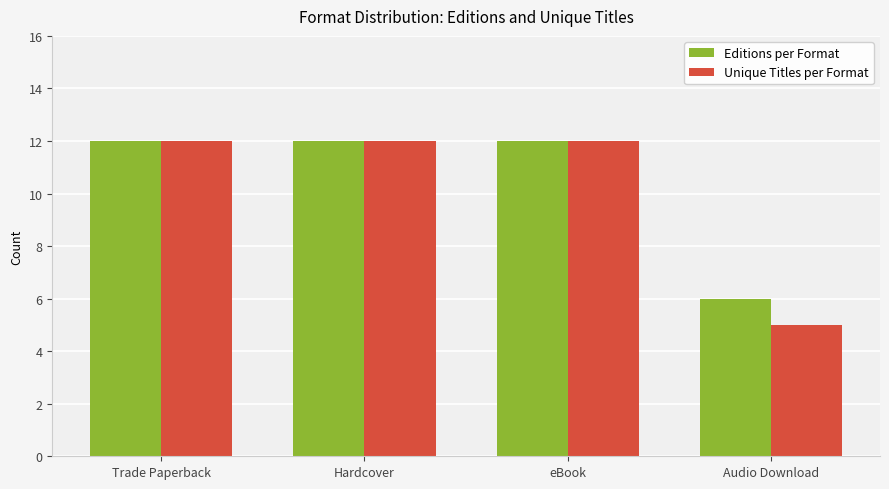

What are all the series names shown in the legend?

Editions per Format, Unique Titles per Format